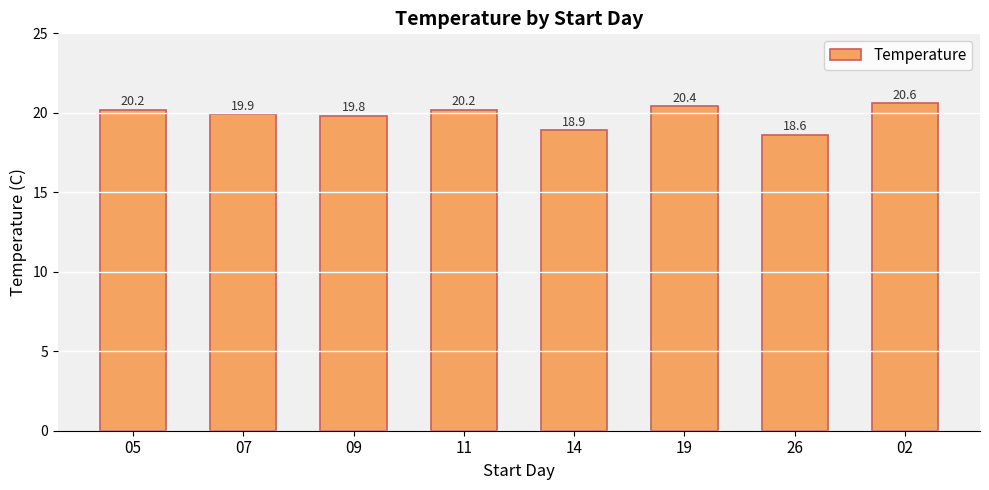

The value at 05 is 31.1. True or false?

False